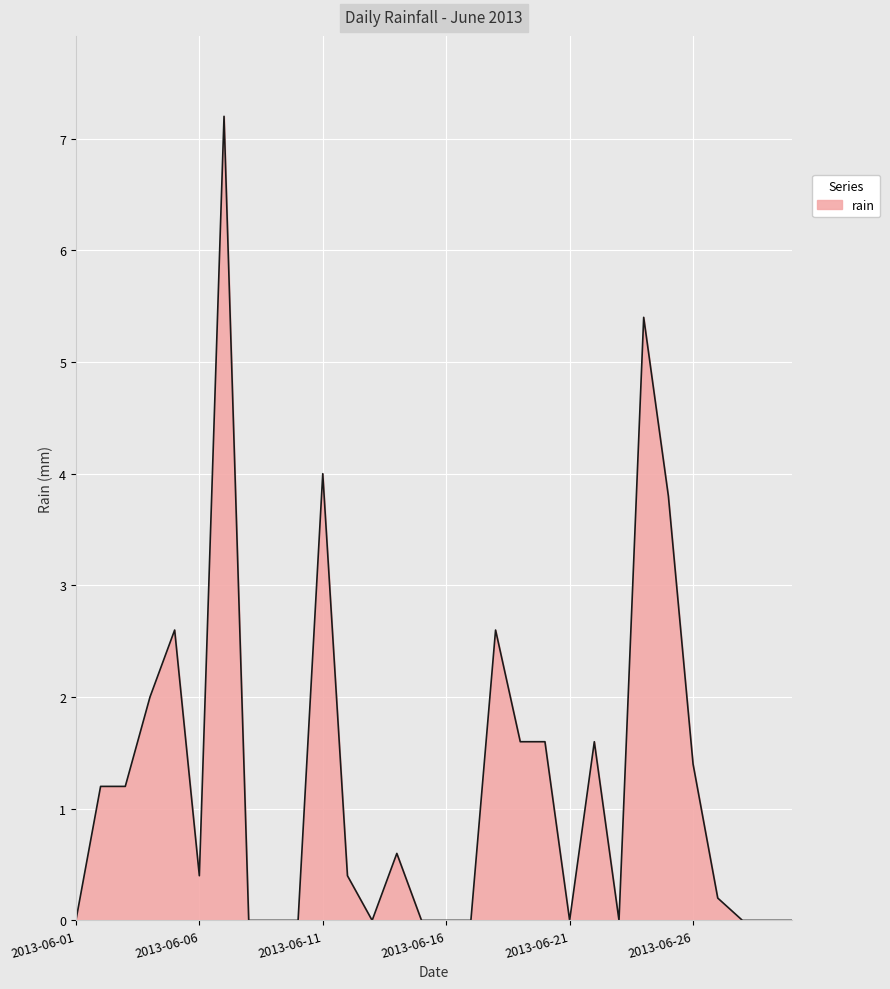

Reading left to right, extract all data points from this chart.

0.0	1.2	1.2	2.0	2.6	0.4	7.2	0.0	0.0	0.0	4.0	0.4	0.0	0.6	0.0	0.0	0.0	2.6	1.6	1.6	0.0	1.6	0.0	5.4	3.8	1.4	0.2	0.0	0.0	0.0